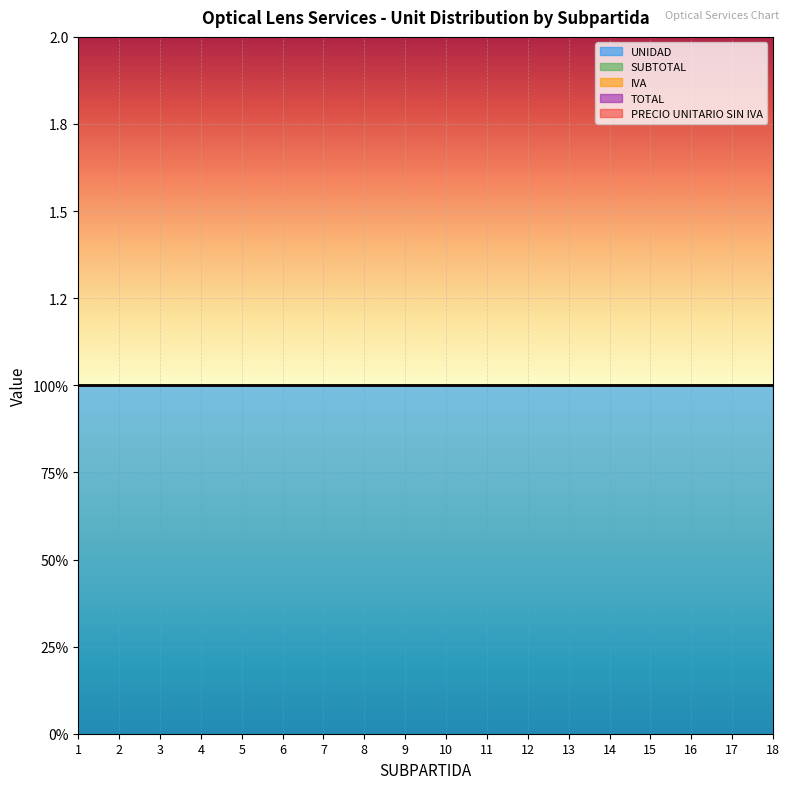

Which series has the widest spread of values?

UNIDAD